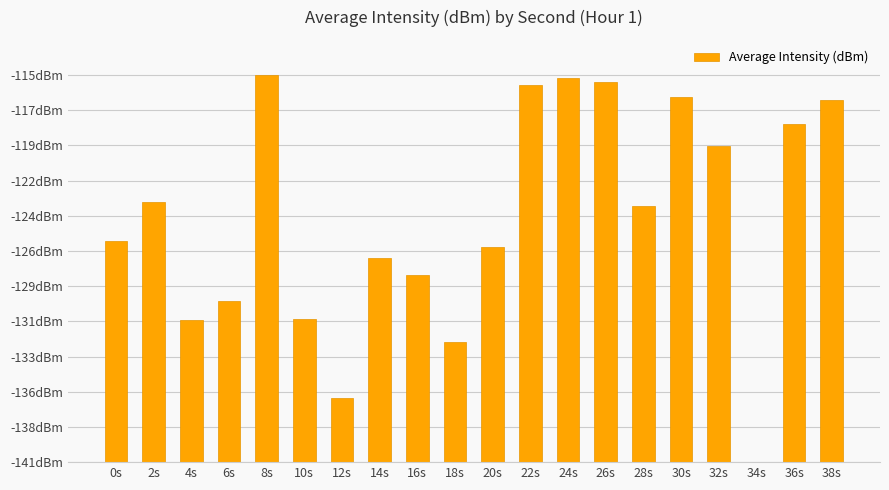

Reading left to right, what are all the values shown in this chart?

0s=12.6	2s=14.8	4s=8.1	6s=9.2	8s=22.0	10s=8.1	12s=3.7	14s=11.6	16s=10.6	18s=6.8	20s=12.2	22s=21.4	24s=21.9	26s=21.6	28s=14.6	30s=20.7	32s=18.0	34s=0.0	36s=19.2	38s=20.6